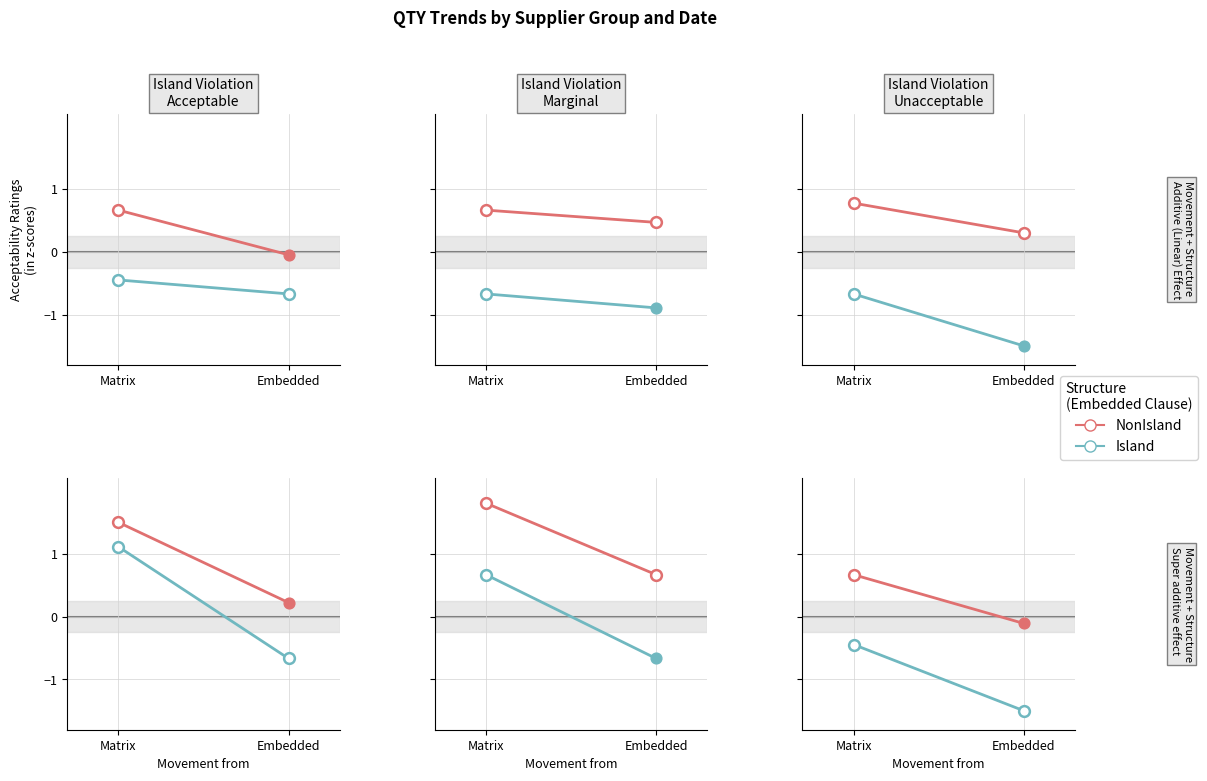

Which series reaches the maximum Y coordinate?

NonIsland